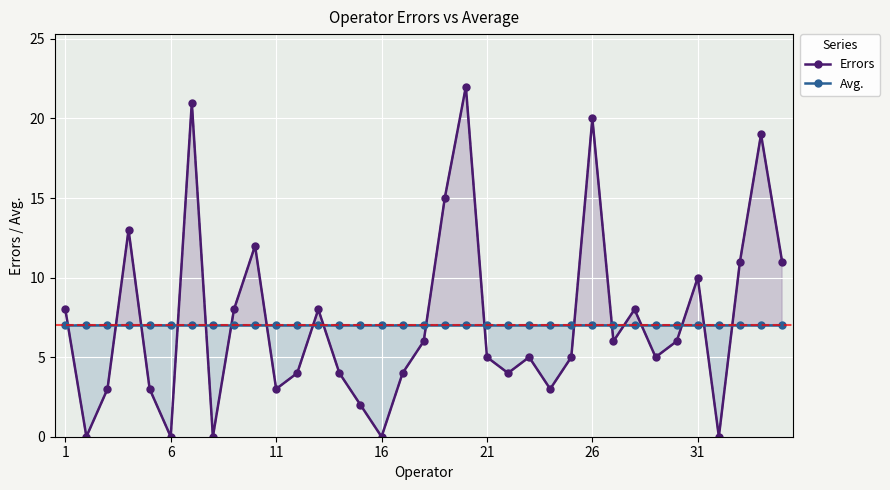

Which series has the widest spread of values?

Errors